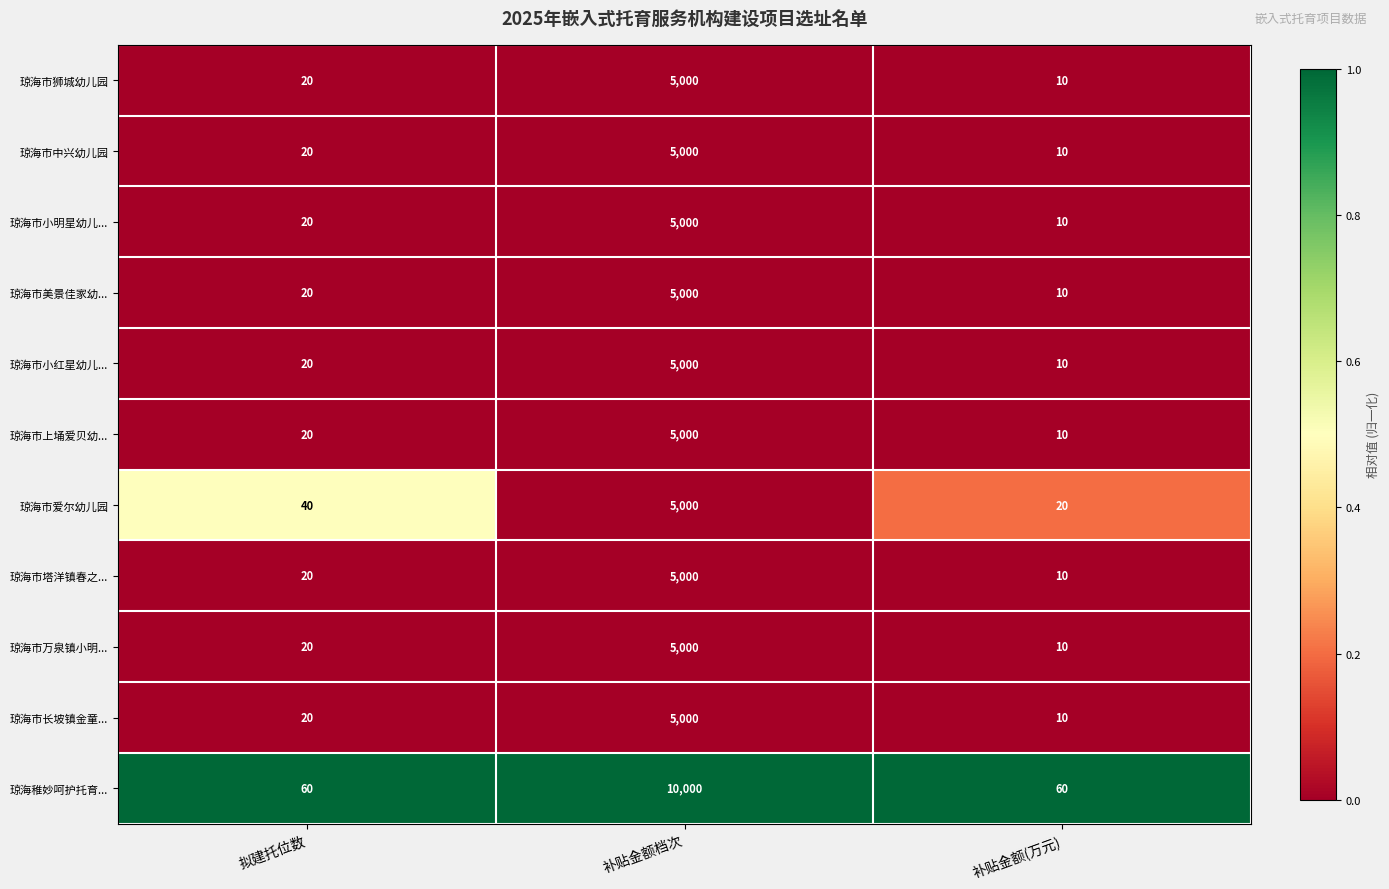

List the labels in order of 琼海市上埇爱贝幼... value, largest first.

补贴金额档次, 拟建托位数, 补贴金额(万元)